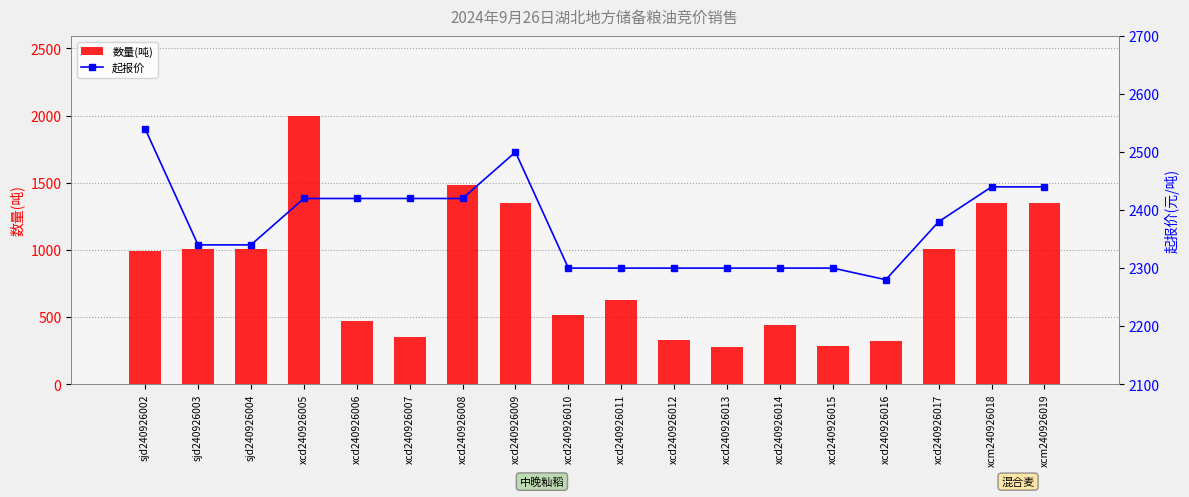

How many groups of bars are there?

18